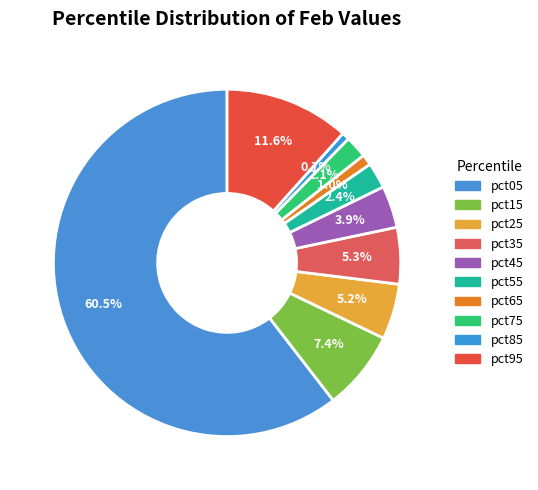

To the nearest percent, what is the average slice percentage?

10%